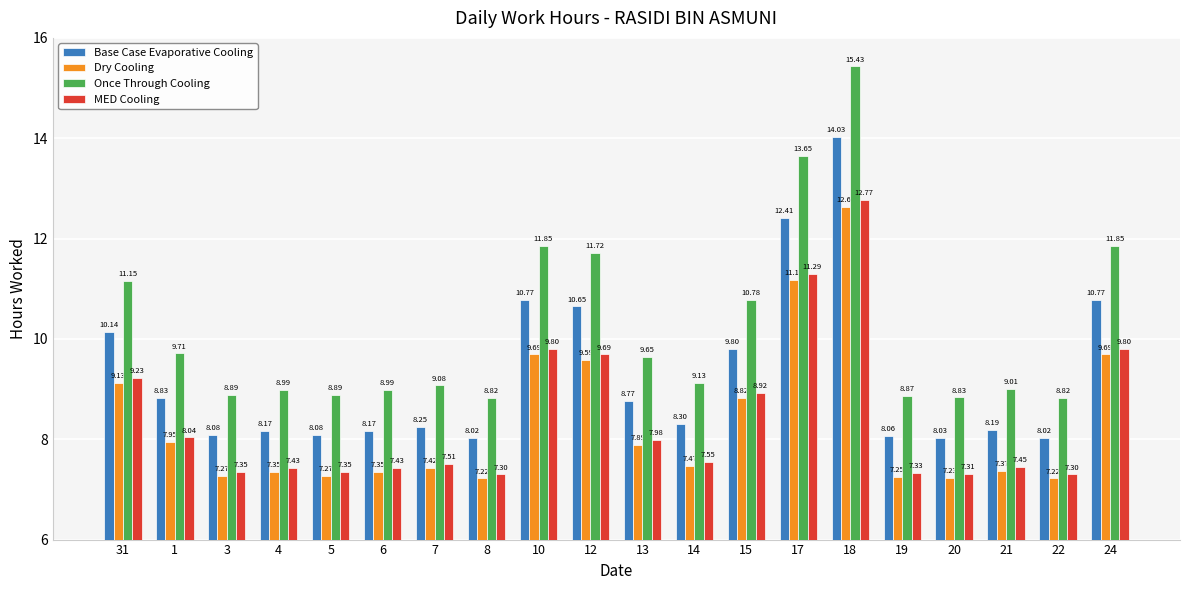

How many bars are there in each group?

4